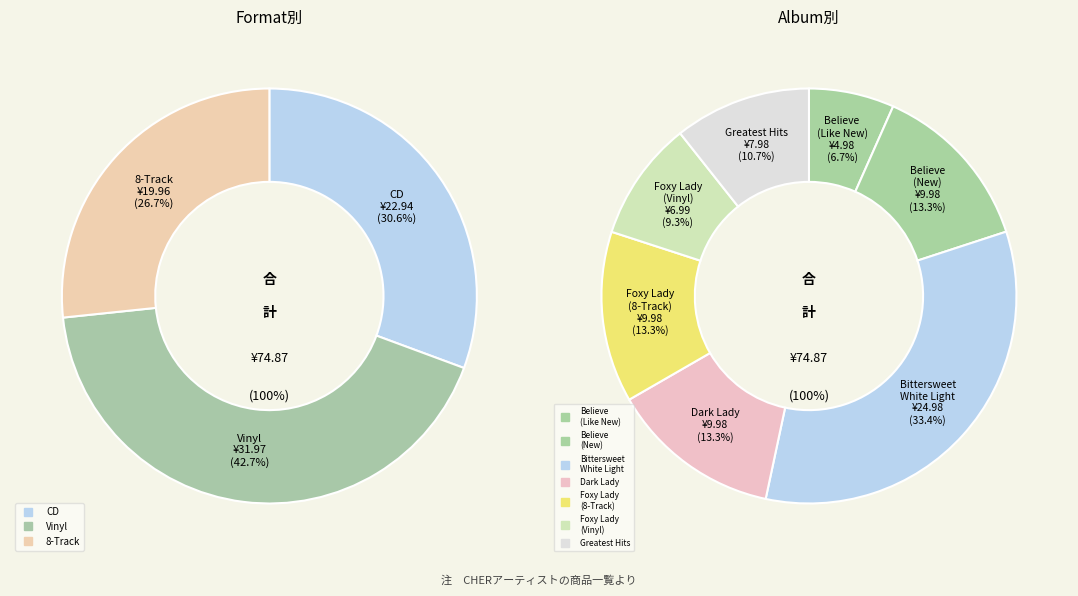

Is there any slice that represents more than half of the pie?

No